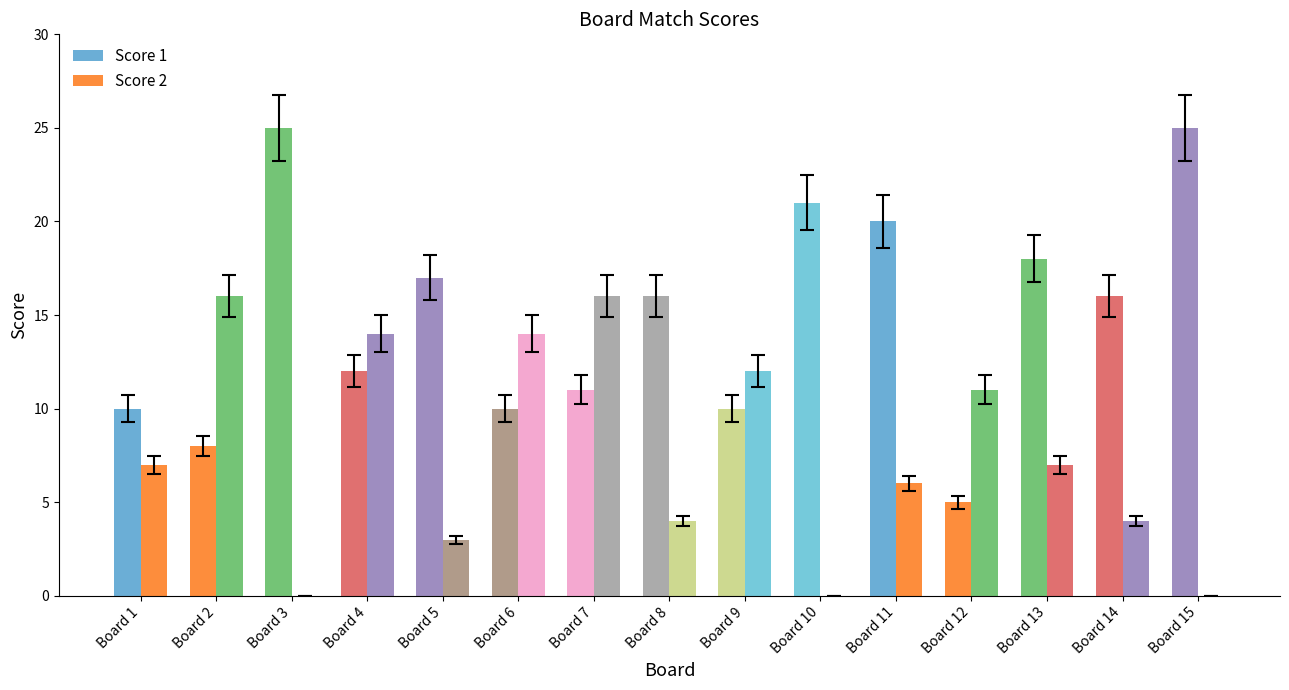

What is the greatest value displayed?

25